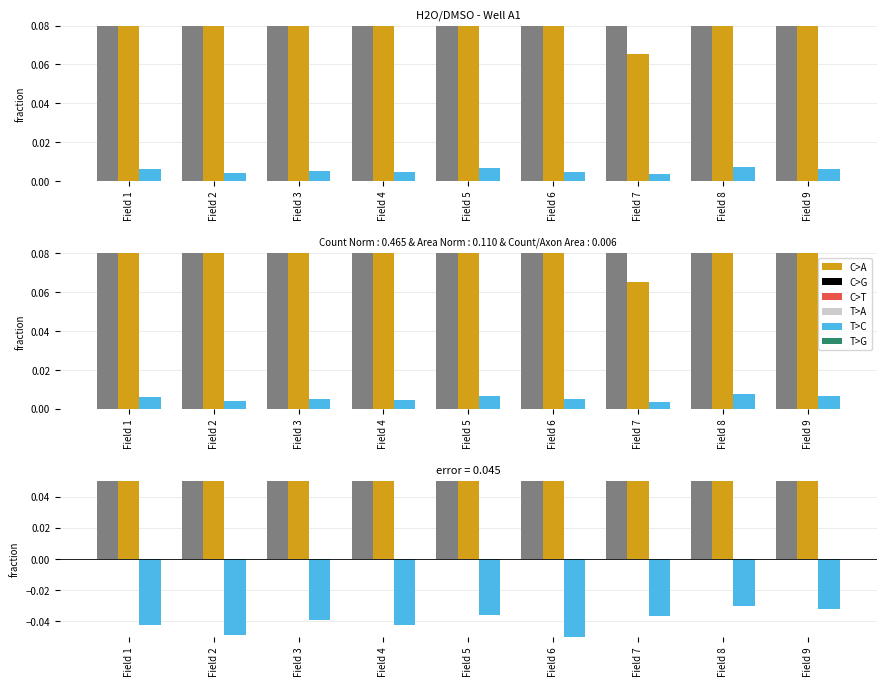

What is the total value across all series at Field 7?

0.8